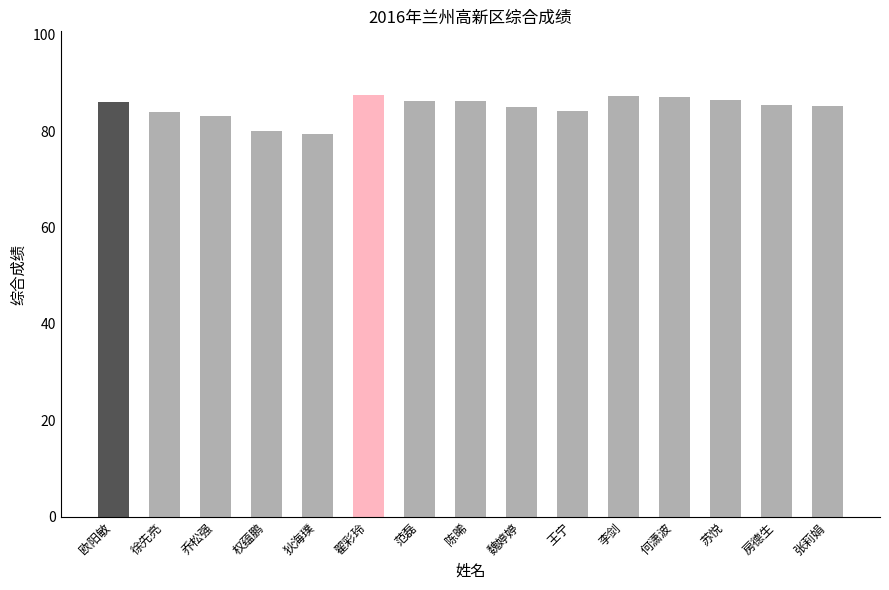

What is the minimum value shown in the chart?

79.5